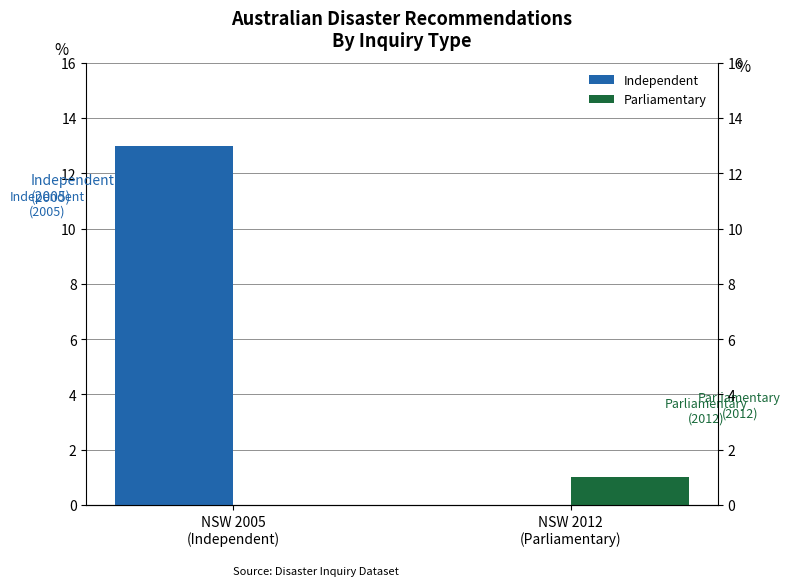

Reading left to right, what are all the values shown in this chart?

Independent: NSW 2005
(Independent)=13	NSW 2012
(Parliamentary)=0
Parliamentary: NSW 2005
(Independent)=0	NSW 2012
(Parliamentary)=1